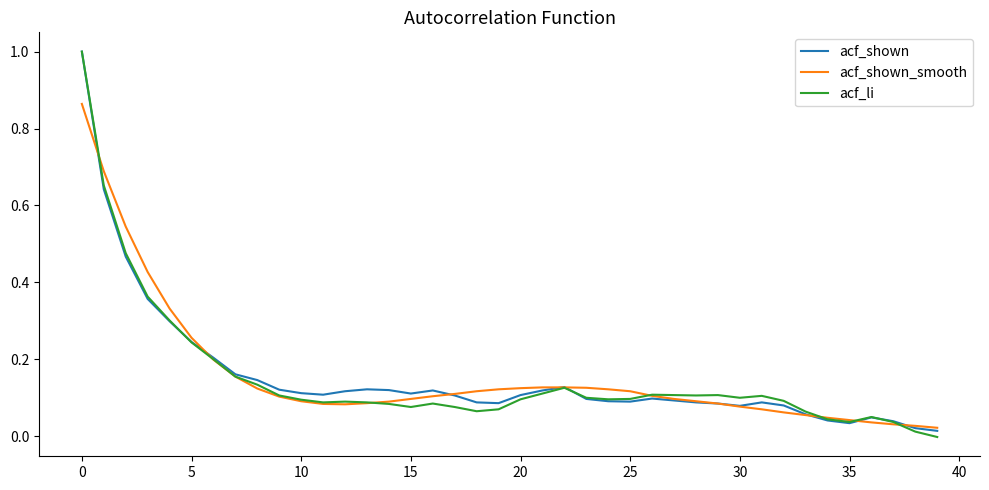

What is the difference between the maximum and minimum values in the acf_shown series?

1.0